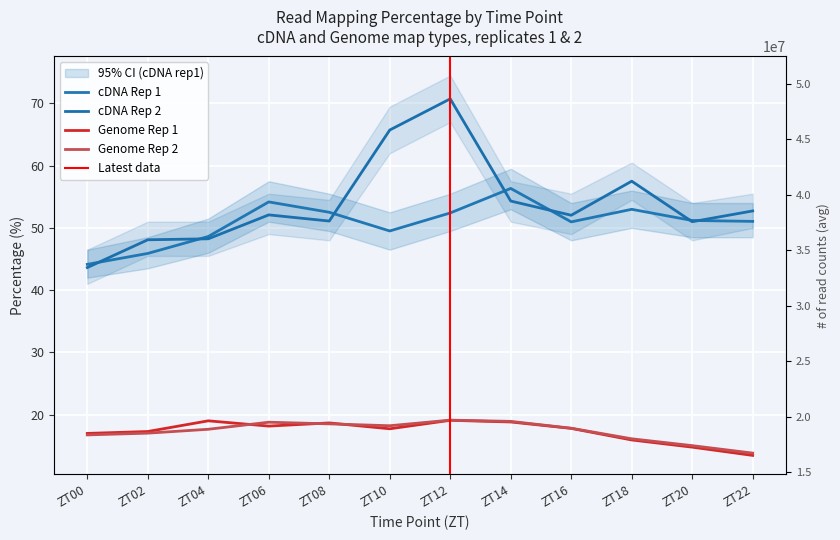

Reading left to right, extract all data points from this chart.

cDNA_rep1: ZT00=44.1	ZT02=45.9	ZT04=48.6	ZT06=54.2	ZT08=52.5	ZT10=49.5	ZT12=52.4	ZT14=56.3	ZT16=51.0	ZT18=53.0	ZT20=51.2	ZT22=51.0
cDNA_rep2: ZT00=43.6	ZT02=48.1	ZT04=48.2	ZT06=52.1	ZT08=51.1	ZT10=65.7	ZT12=70.7	ZT14=54.3	ZT16=52.0	ZT18=57.5	ZT20=51.0	ZT22=52.7
Genome_rep1: ZT00=17.0	ZT02=17.3	ZT04=19.0	ZT06=18.1	ZT08=18.7	ZT10=17.7	ZT12=19.1	ZT14=18.8	ZT16=17.8	ZT18=15.9	ZT20=14.8	ZT22=13.4
Genome_rep2: ZT00=16.7	ZT02=17.0	ZT04=17.6	ZT06=18.8	ZT08=18.5	ZT10=18.2	ZT12=19.1	ZT14=18.9	ZT16=17.8	ZT18=16.1	ZT20=15.0	ZT22=13.8